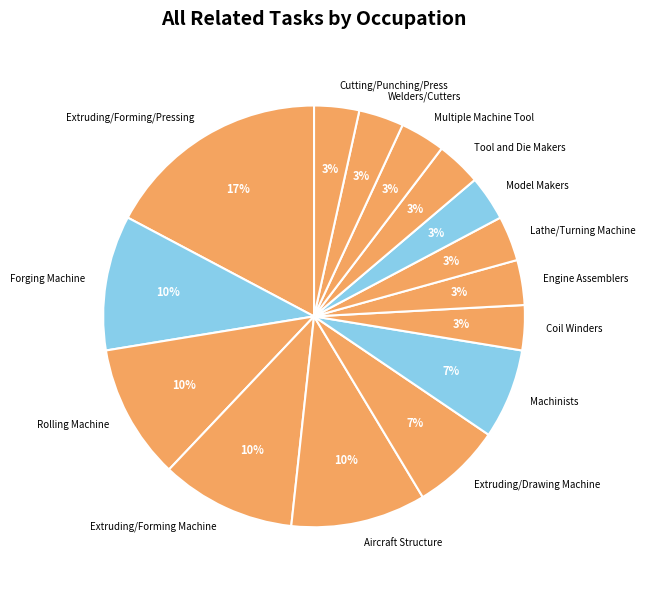

Which slice is the largest?

Extruding/Forming/Pressing